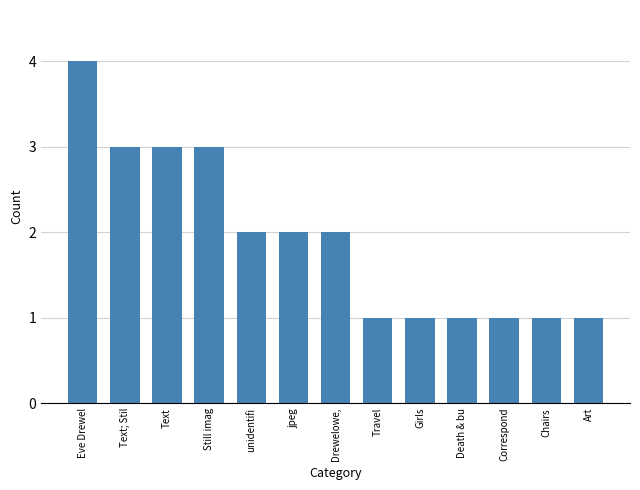

At which category does the chart reach its peak across all series?

Eve Drewel